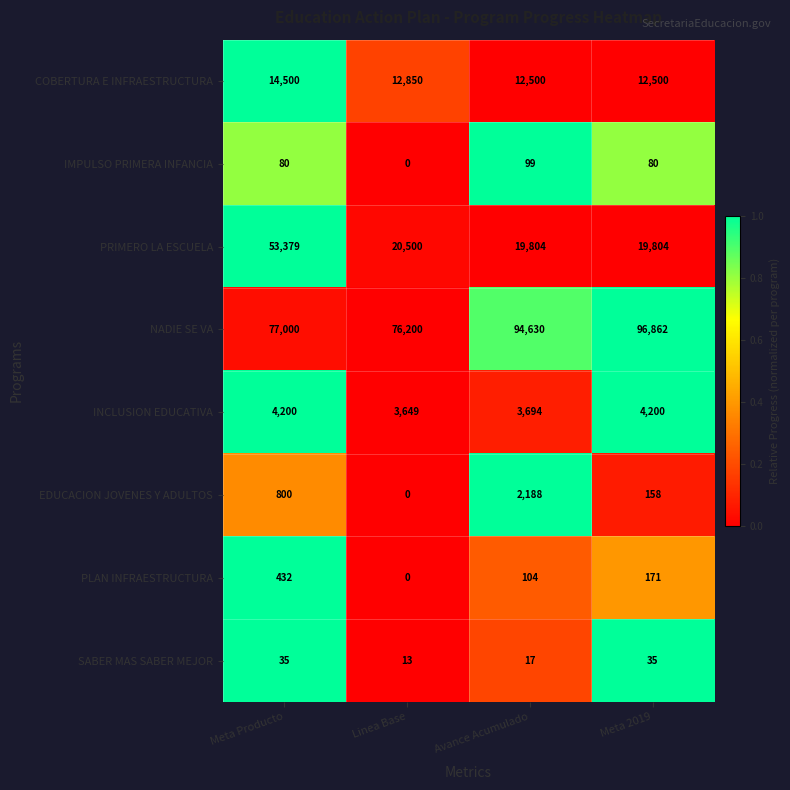

Where does the PRIMERO LA ESCUELA series first go above 20500?

Meta Producto